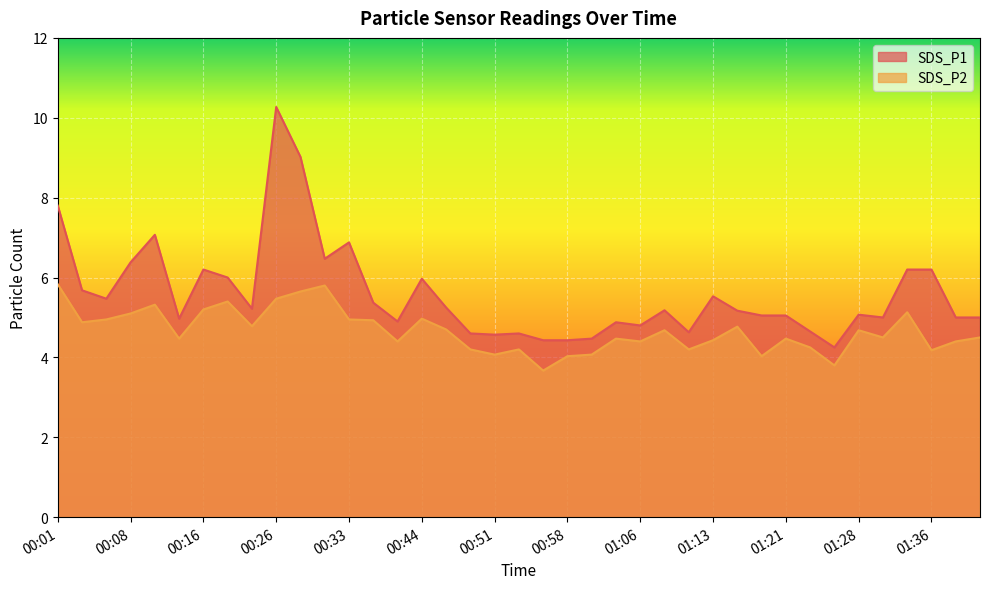

Is it true that SDS_P2 equals 5.9 at 00:38?

False